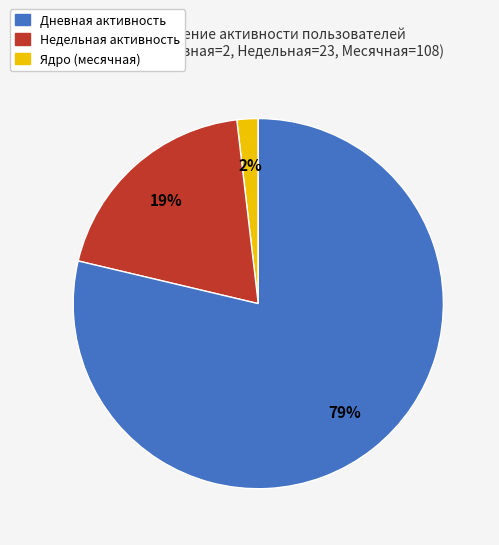

Is there any slice that represents more than half of the pie?

Yes